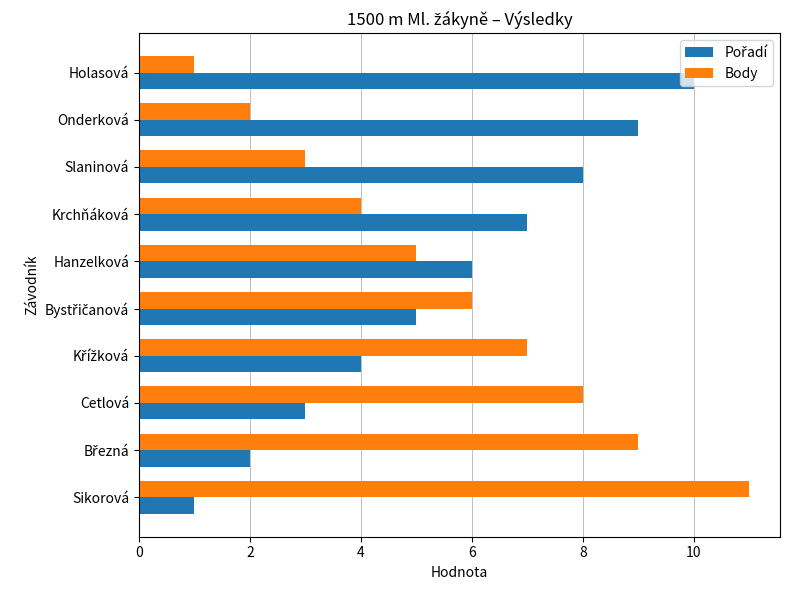

What is the difference between the maximum and minimum values in the Body series?

10